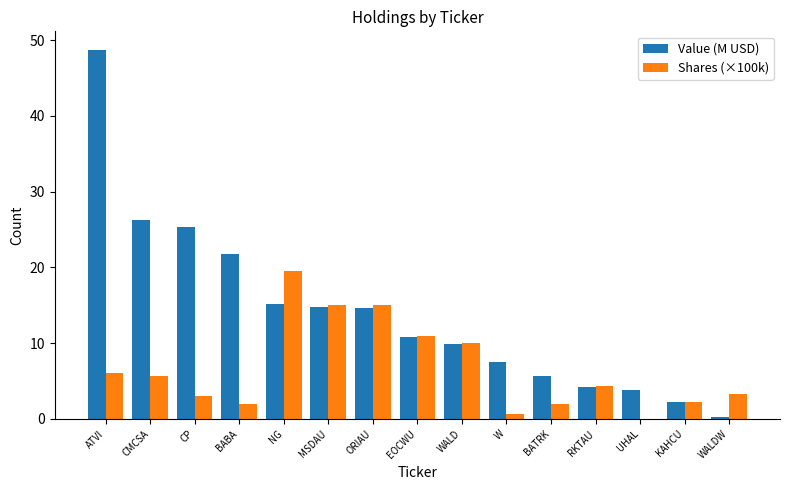

True or false: Value (M USD) has a value of 5.8 at WALD.

False